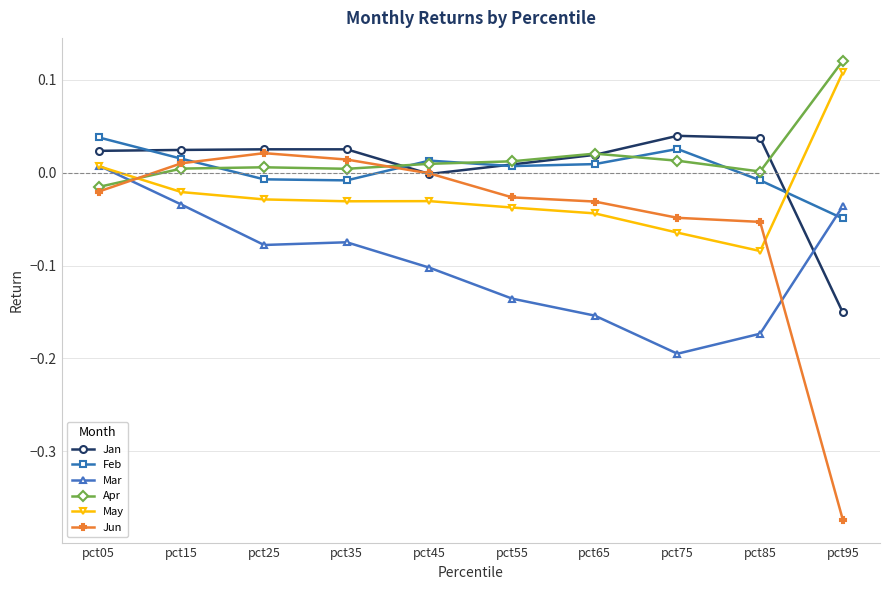

Which category has the highest value in the Apr series?

pct95